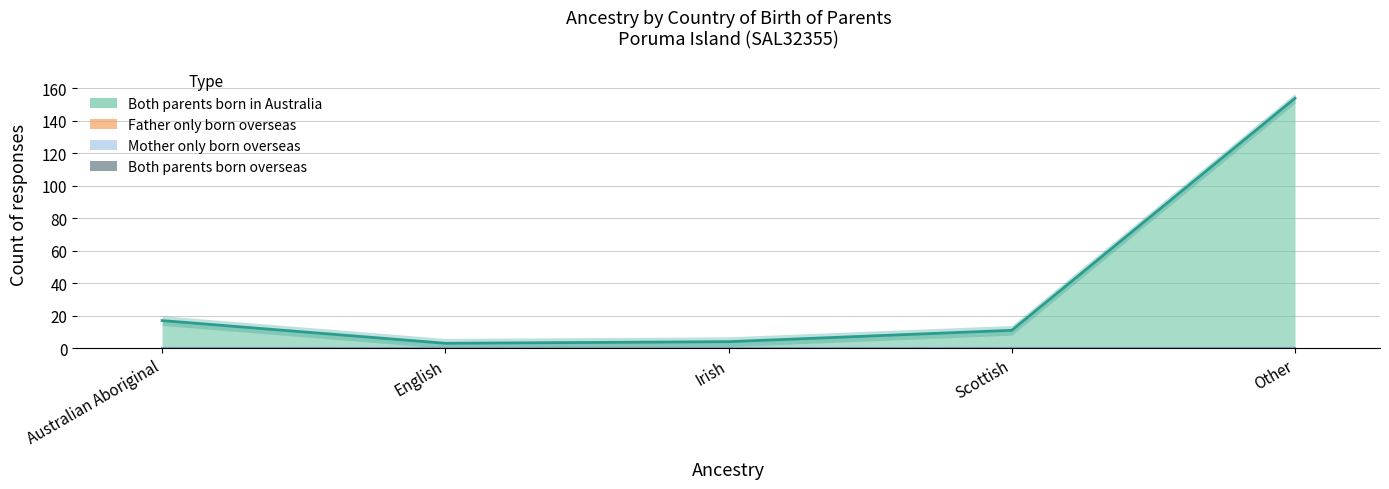

What is the difference between the highest and lowest values at Other?

154